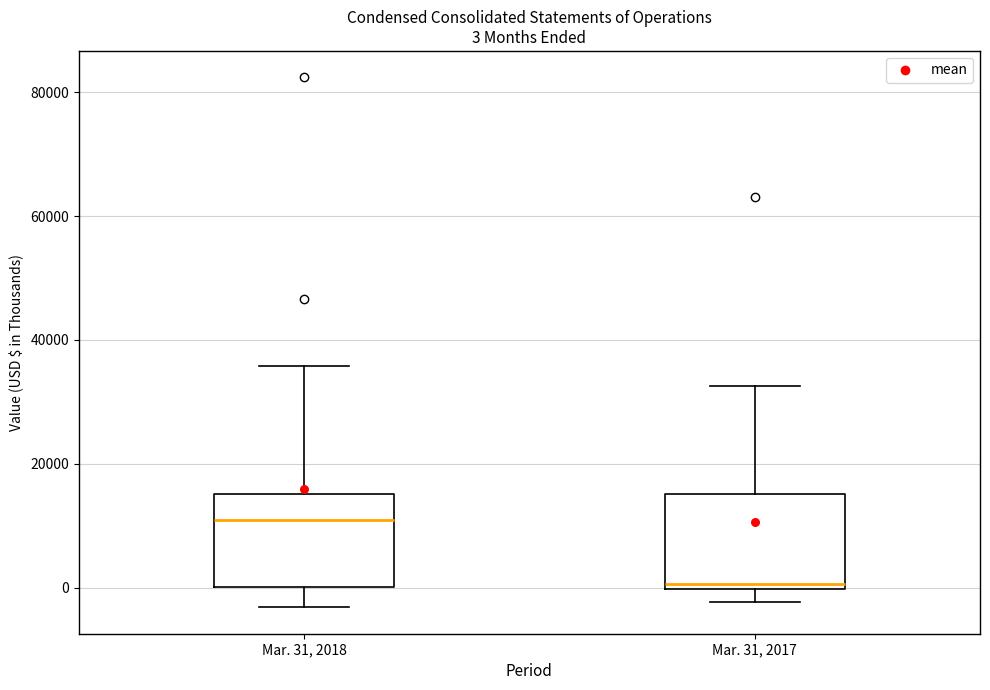

Which box's median line is the lowest?

Mar. 31, 2017